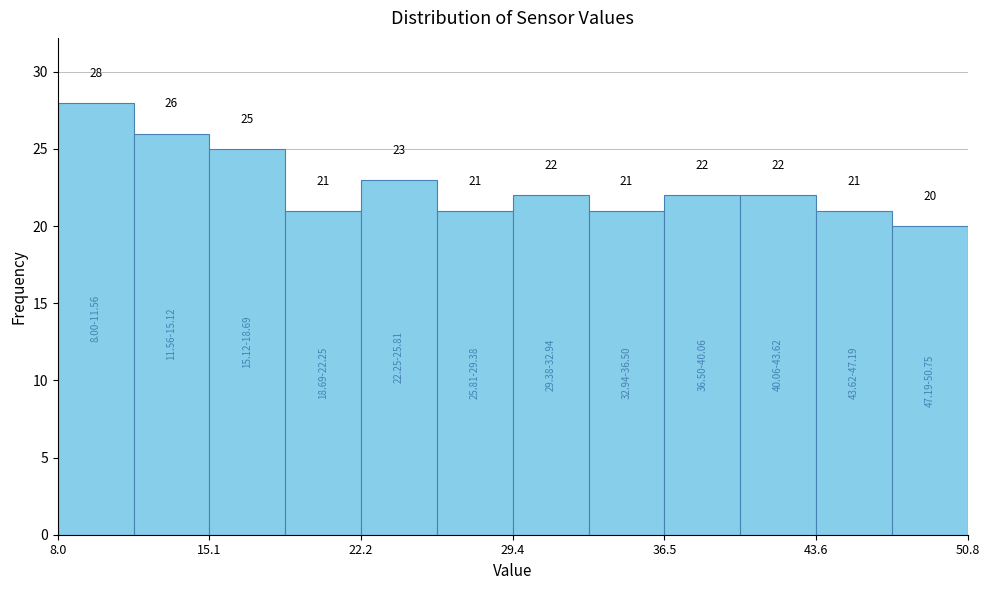

Read against the x-axis, roughly where is the centre of the tallest bar?

10